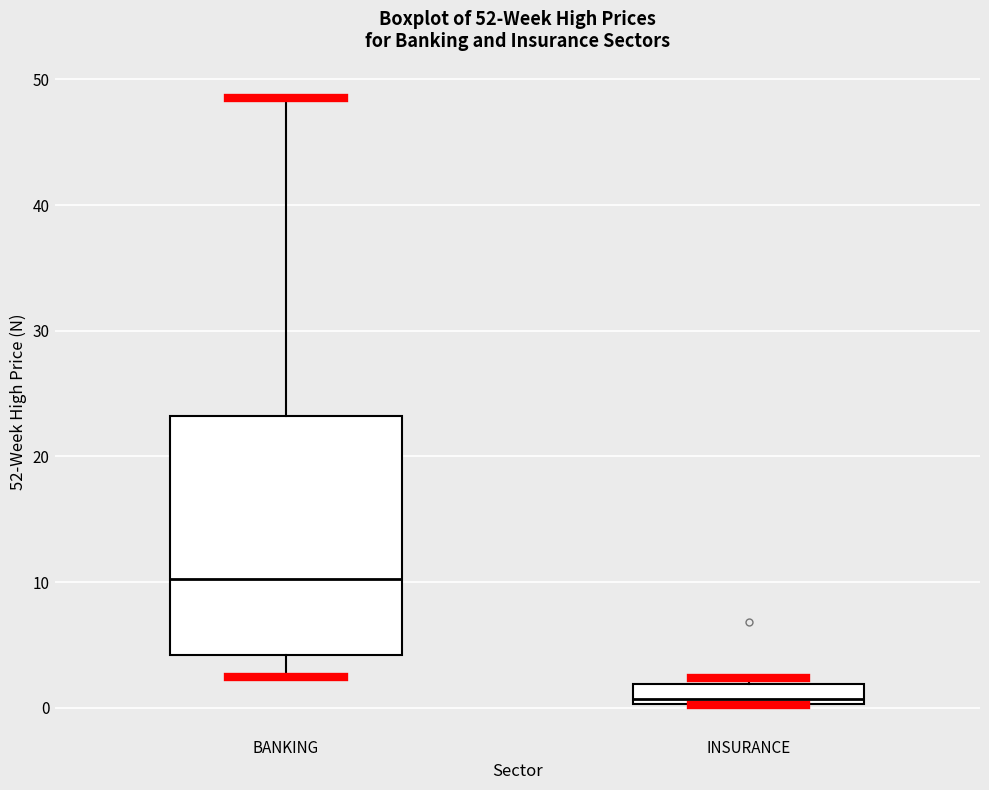

Reading left to right, read every box against the y-axis: the position of its median line, the range the box covers, and the ends of its whiskers. The values are not printed on the chart, so give them approximately, as read against the axis.

BANKING: median 10, box 4 to 23, whiskers 2 to 49
INSURANCE: median 1, box 0 to 2, whiskers 0 to 2 (just above the box's upper edge)